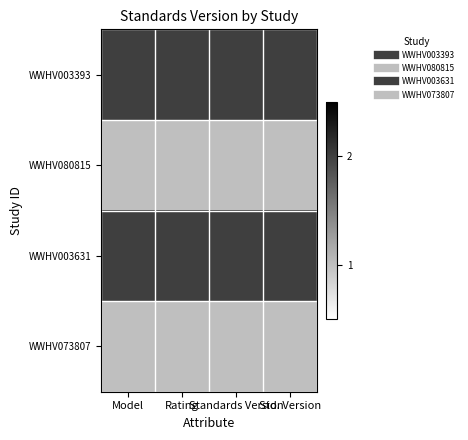

Reading right to left, what are all the values shown in this chart?

WWHV003393: Std. Version=2	Standards Version=2	Rating=2	Model=2
WWHV080815: Std. Version=1	Standards Version=1	Rating=1	Model=1
WWHV003631: Std. Version=2	Standards Version=2	Rating=2	Model=2
WWHV073807: Std. Version=1	Standards Version=1	Rating=1	Model=1